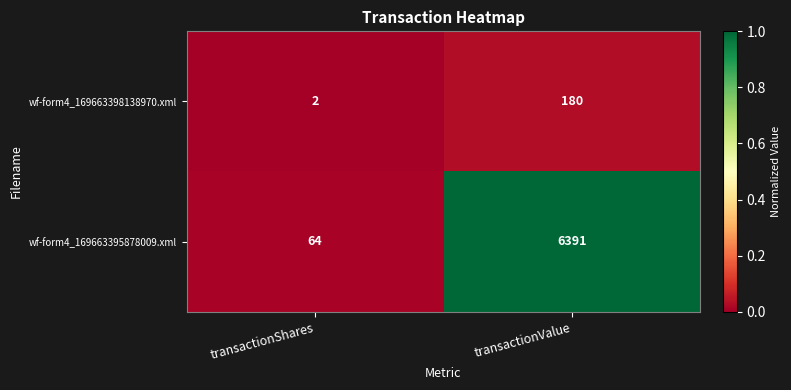

What is the total value across all series at transactionShares?

66